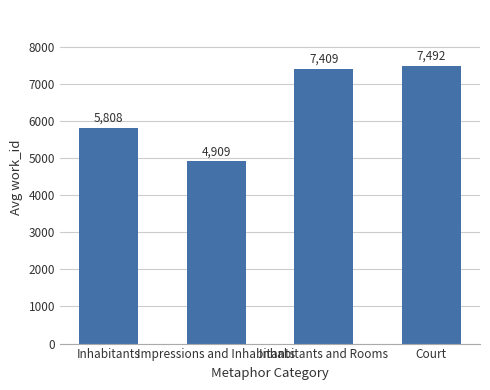

What is the difference between the maximum and second lowest values?

1683.6